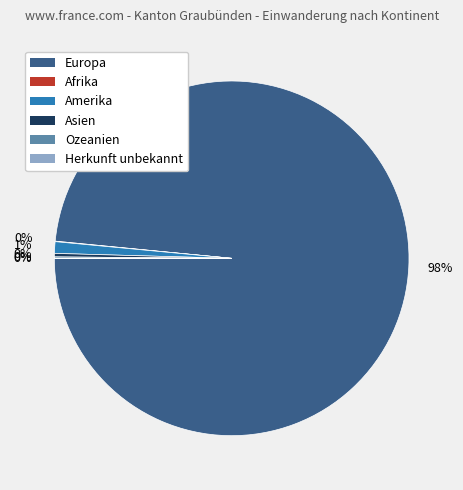

Which slice is the largest?

Europa